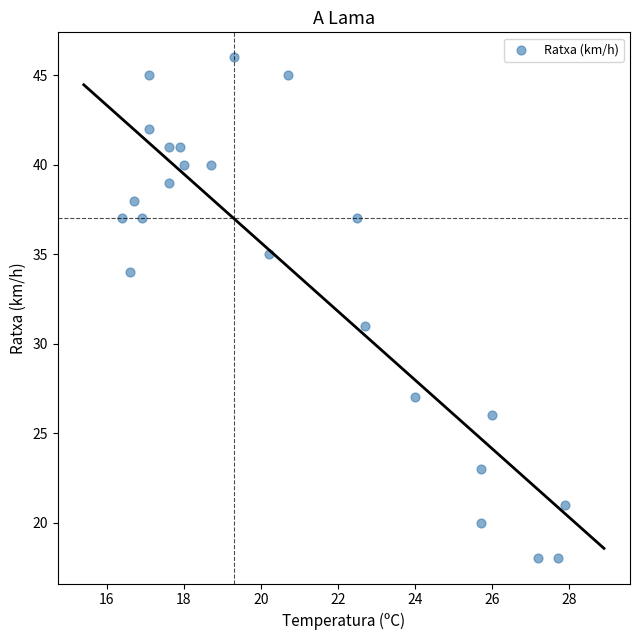

What is the range of Y values (max minus min)?

28